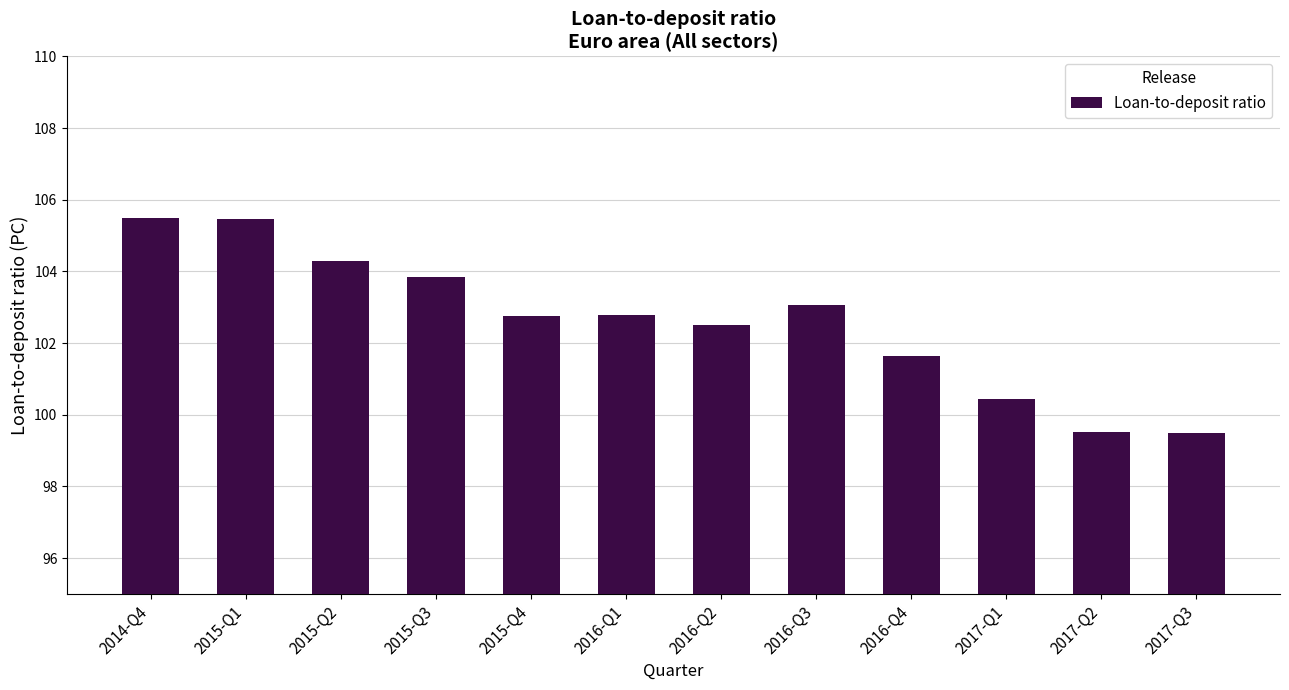

Reading left to right, list all the values displayed in this chart.

105.5	105.5	104.3	103.8	102.8	102.8	102.5	103.1	101.6	100.4	99.5	99.5